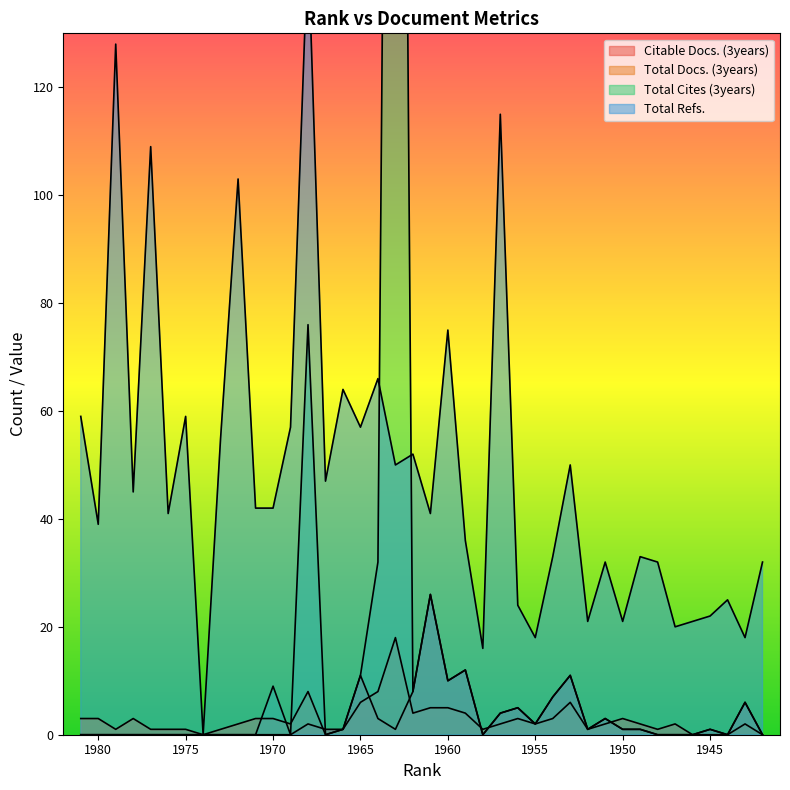

Does the chart display data point markers on the line(s)?

No